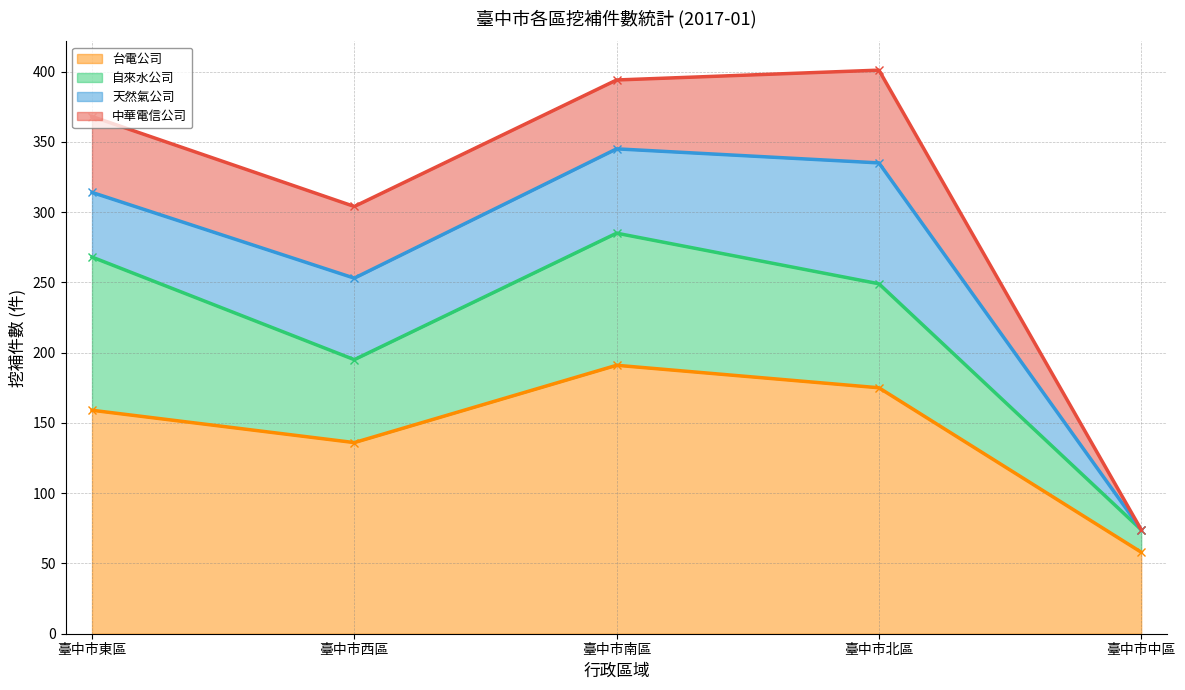

Where do 自來水公司 and 天然氣公司 first cross each other?

臺中市南區 and 臺中市北區